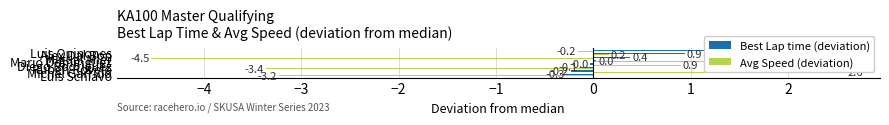

Count the number of data series in this chart.

2